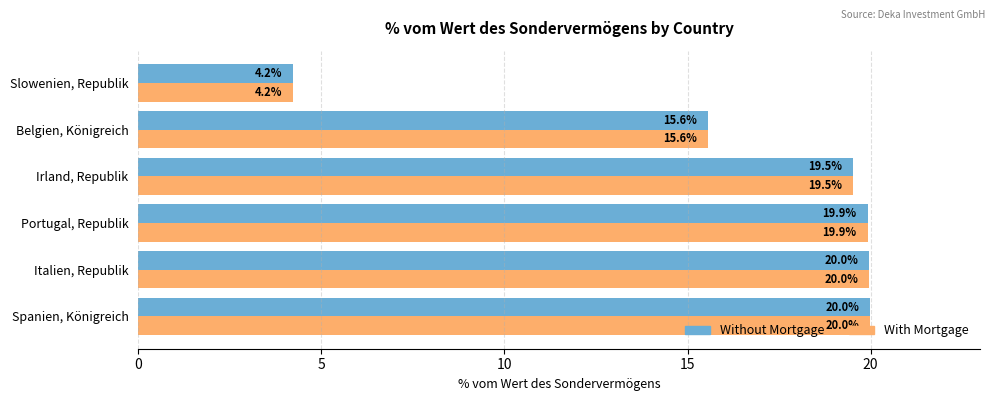

At how many categories does at least one series exceed 6?

5